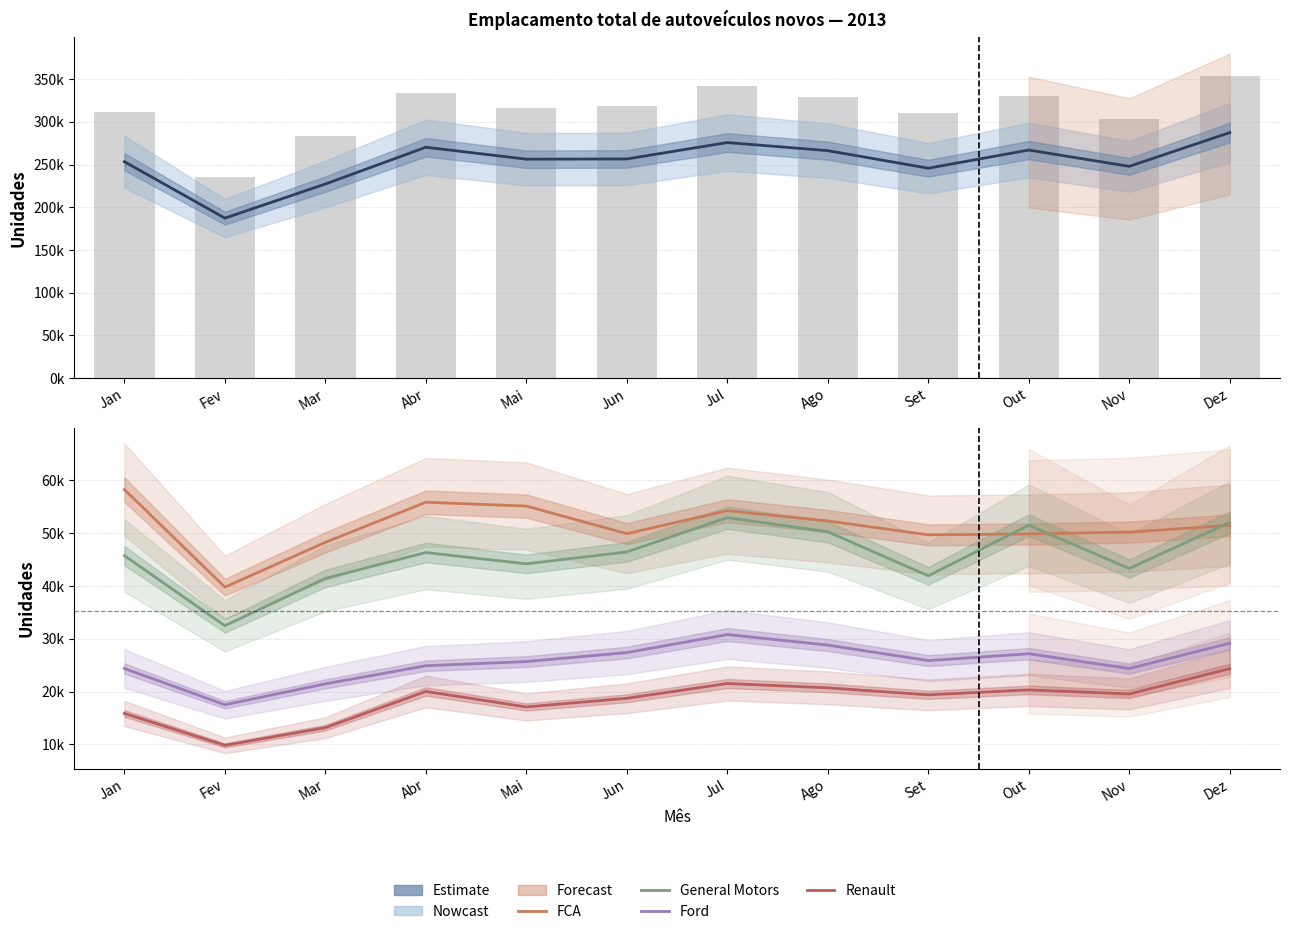

What is the minimum value shown in the chart?

9833